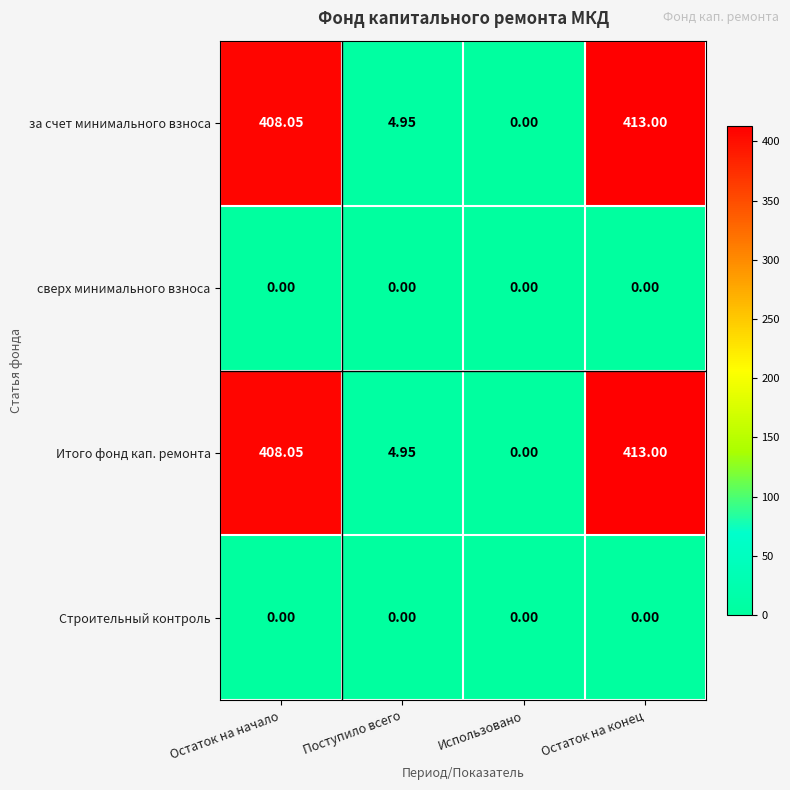

List the labels in order of Итого фонд кап. ремонта value, smallest first.

Использовано, Поступило всего, Остаток на начало, Остаток на конец